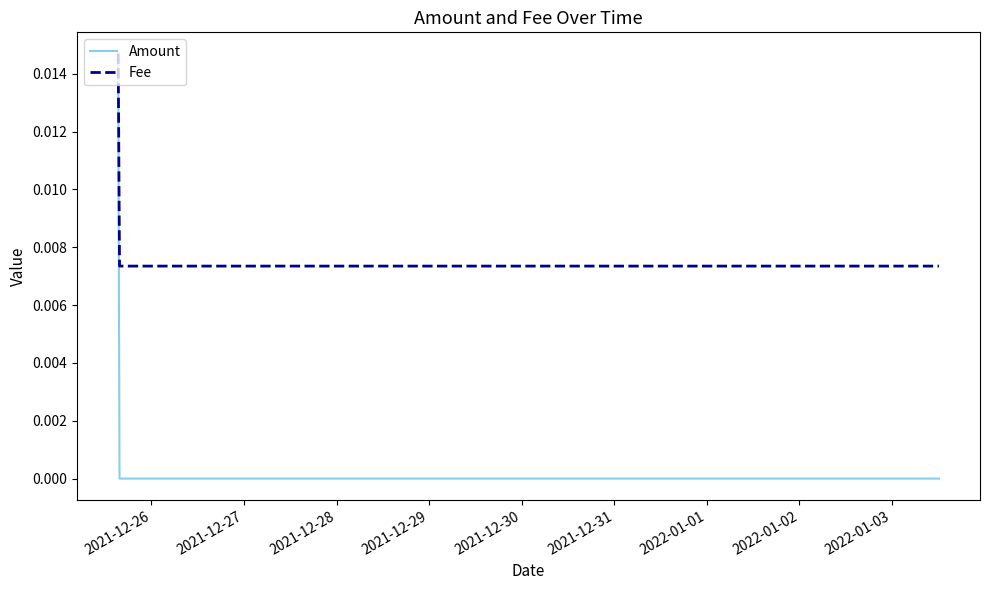

Count the number of categories in the chart.

3